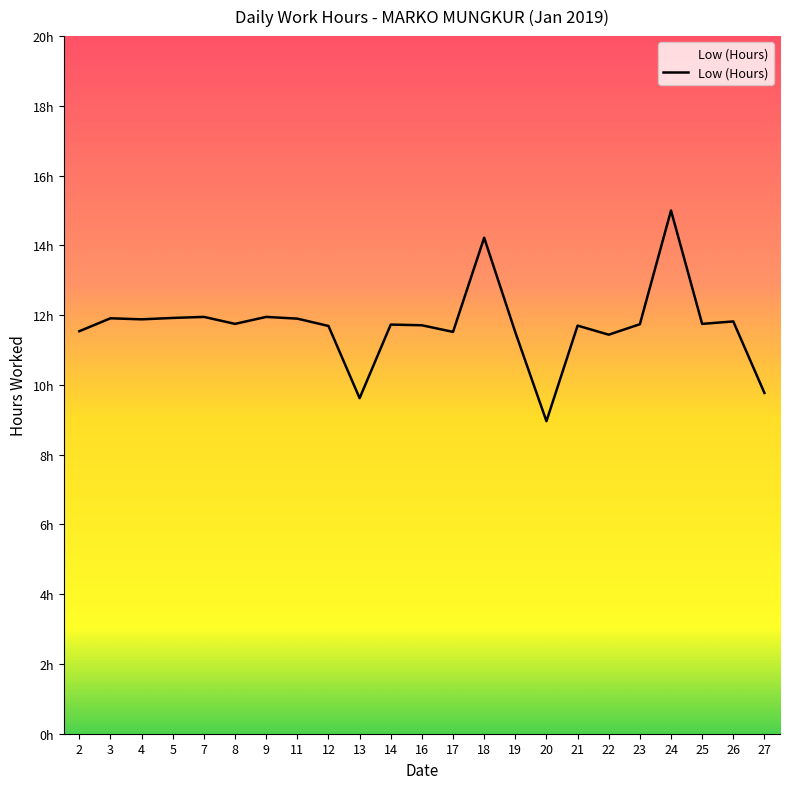

How many interior local peaks (higher than both neighbors) does the data have?

8